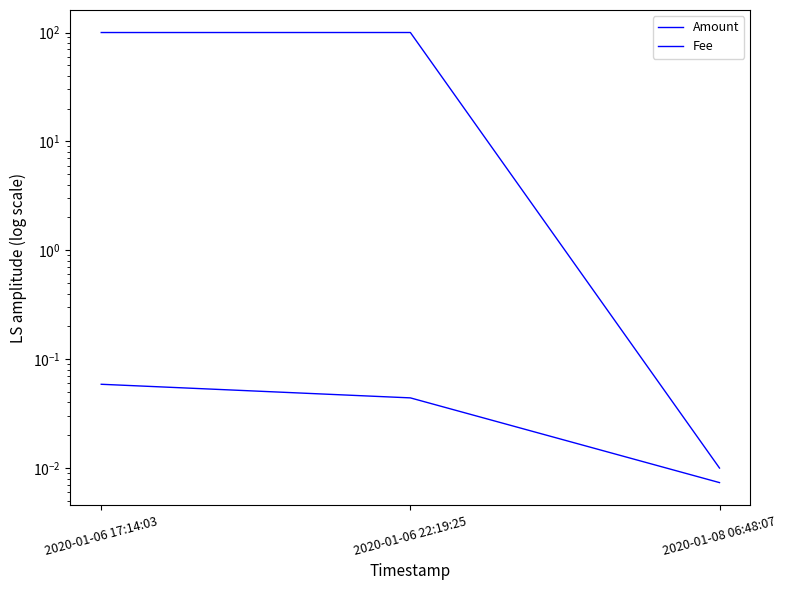

What position from the left is 2020-01-08 06:48:07?

3